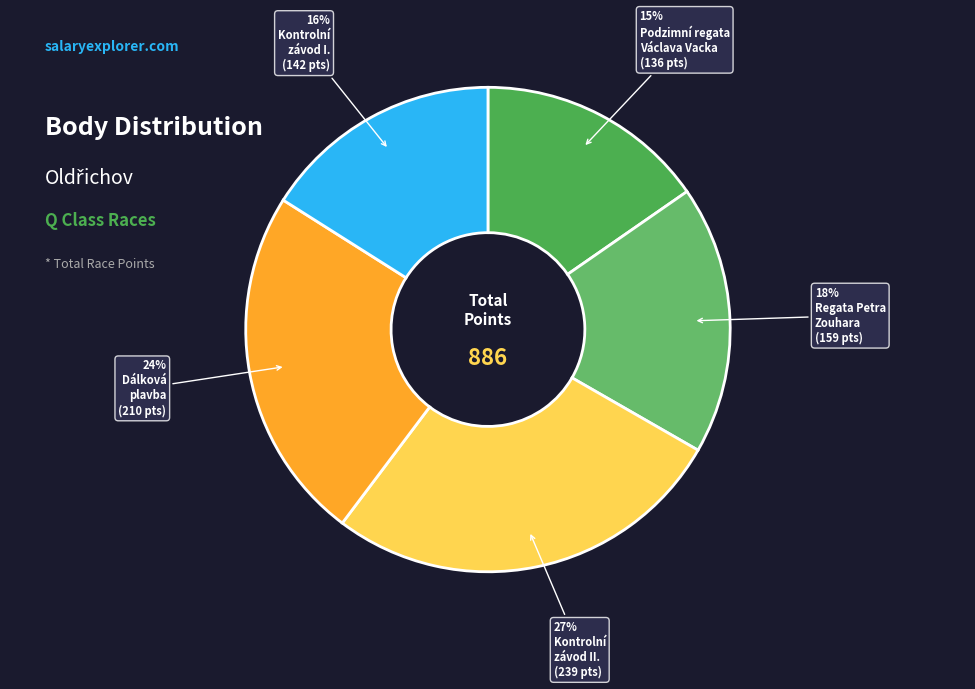

Count the number of slices in the pie.

5